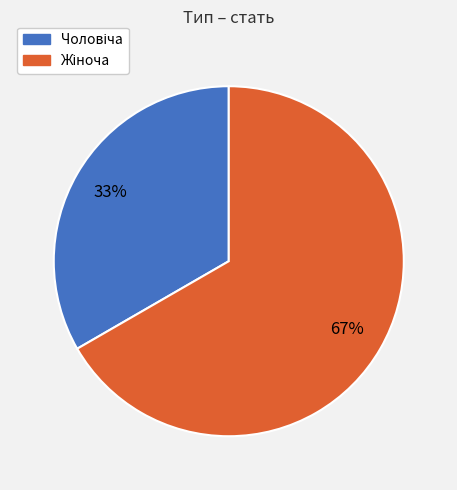

Is there any slice that represents more than half of the pie?

Yes